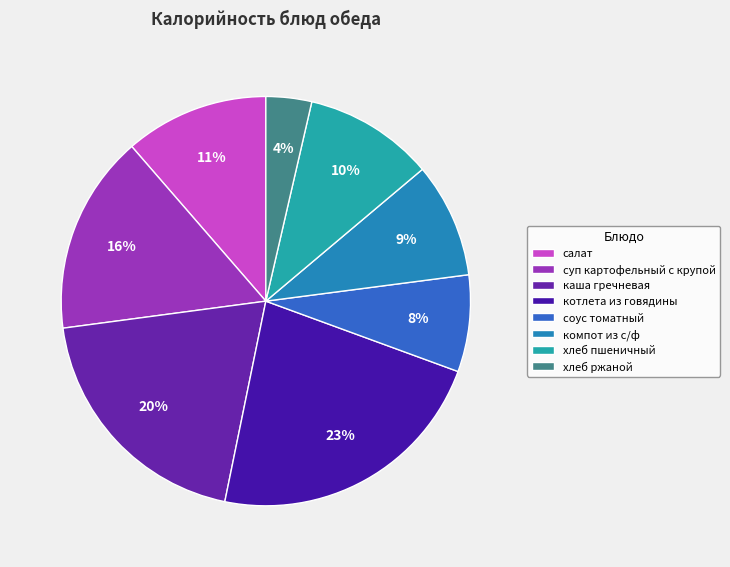

The котлета из говядины slice represents 14% of the pie. True or false?

False